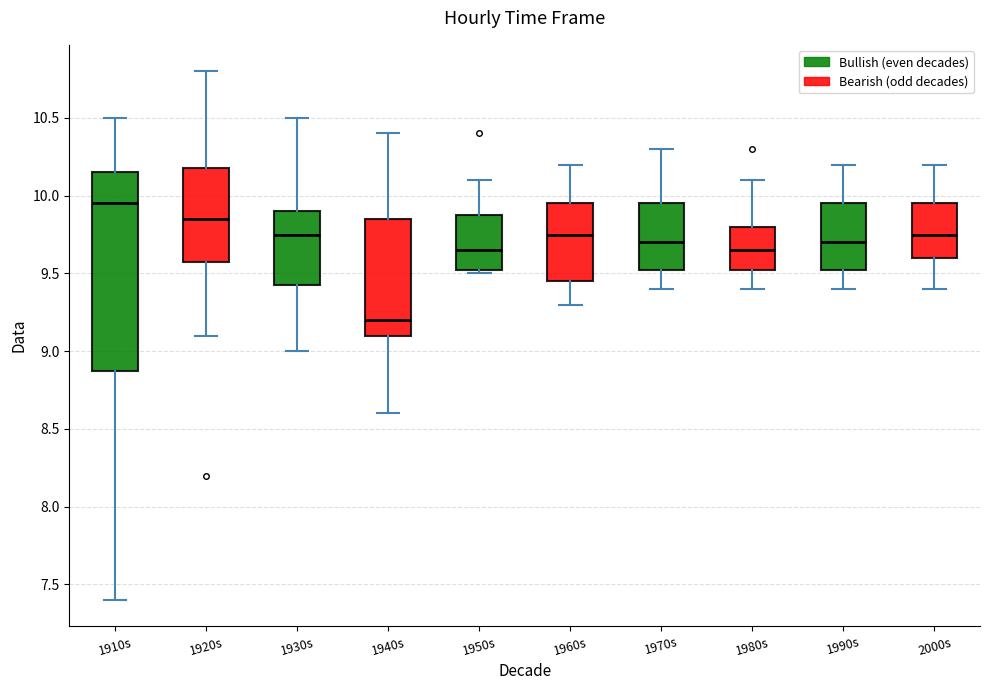

Reading left to right, transcribe this box plot: for each box, give where its median line is, the range the box spans, and where its two whiskers end, as read against the y-axis. The values are not printed on the chart, so give them approximately, as read against the axis.

1910s: median 9.95, box 8.90 to 10.15, whiskers 7.40 to 10.50
1920s: median 9.85, box 9.60 to 10.20, whiskers 9.10 to 10.80
1930s: median 9.75, box 9.45 to 9.90, whiskers 9.00 to 10.50
1940s: median 9.20, box 9.10 to 9.85, whiskers 8.60 to 10.40
1950s: median 9.65, box 9.55 to 9.90, whiskers 9.50 to 10.10
1960s: median 9.75, box 9.45 to 9.95, whiskers 9.30 to 10.20
1970s: median 9.70, box 9.55 to 9.95, whiskers 9.40 to 10.30
1980s: median 9.65, box 9.55 to 9.80, whiskers 9.40 to 10.10
1990s: median 9.70, box 9.55 to 9.95, whiskers 9.40 to 10.20
2000s: median 9.75, box 9.60 to 9.95, whiskers 9.40 to 10.20